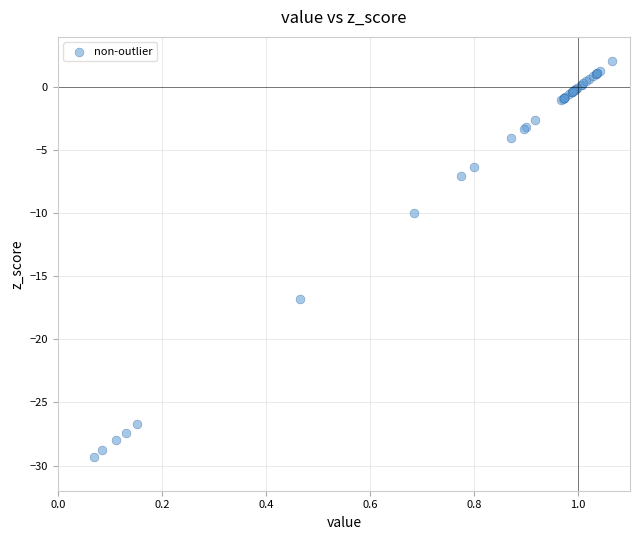

What Y value in the scatter plot is closest to -13?

-9.9